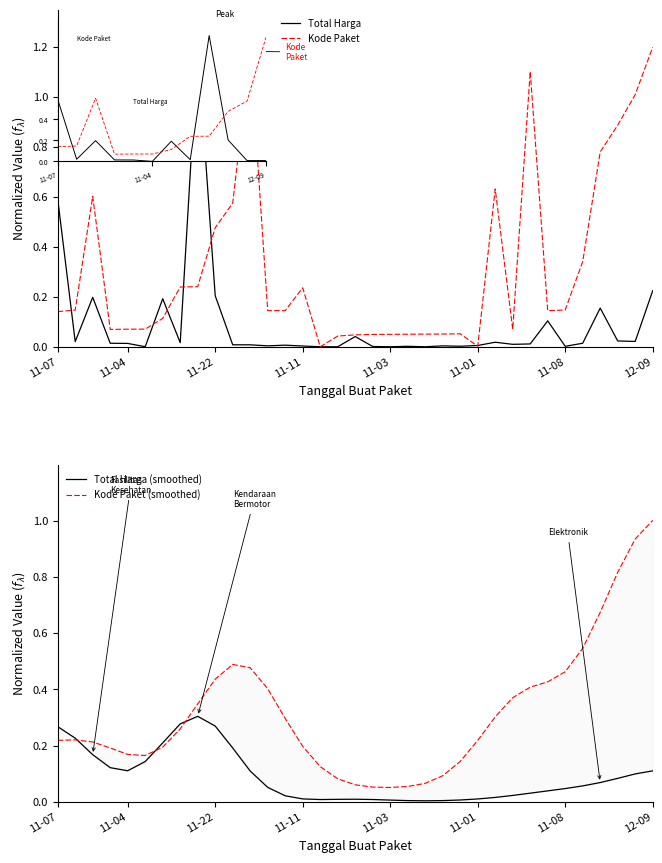

Rank the series at 11-07 from lowest to highest value.

Kode Paket, Kode Paket (smoothed), Total Harga (smoothed), Total Harga